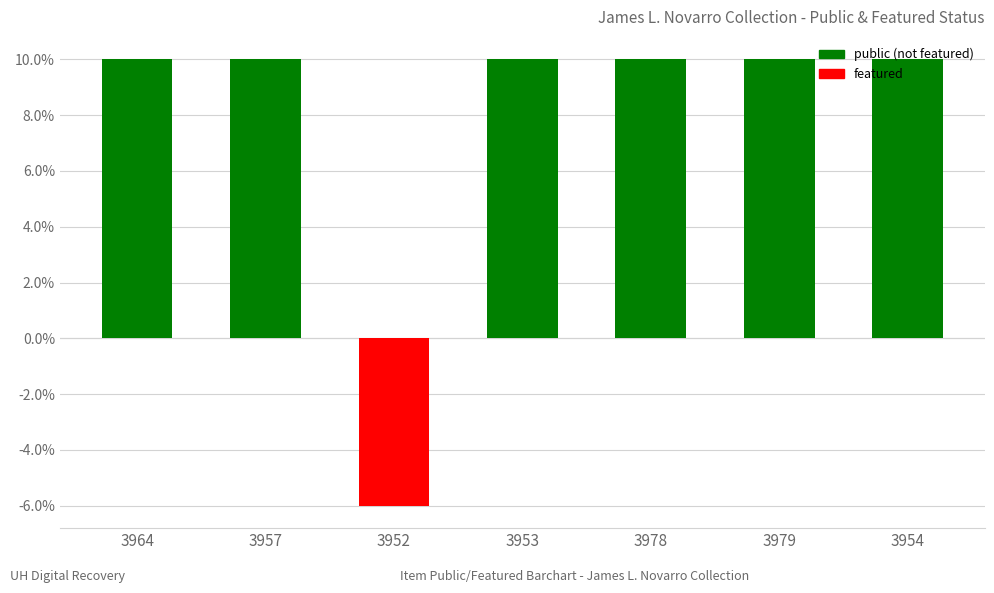

How many bars are there in total?

7